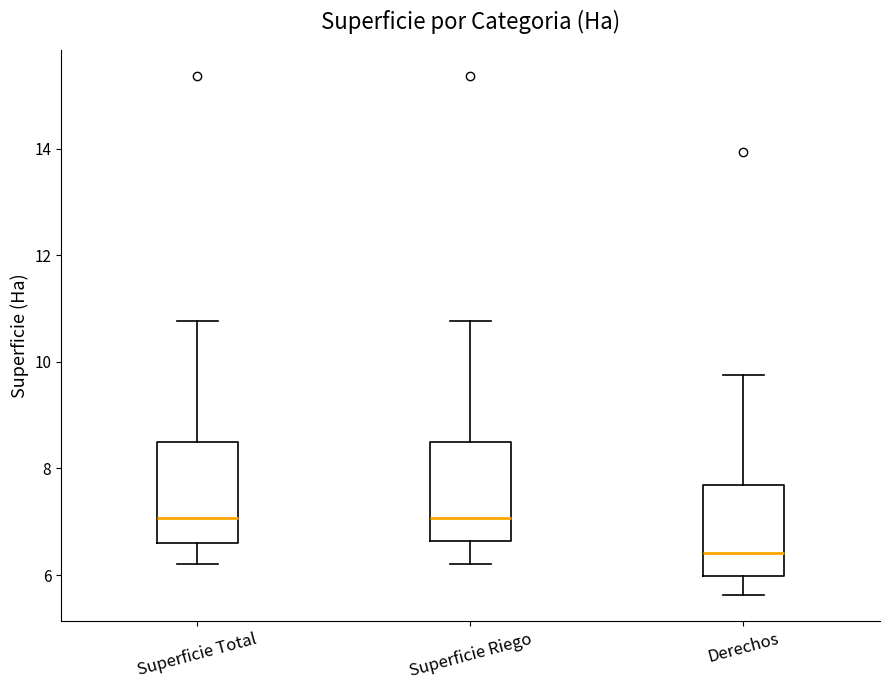

Reading left to right, transcribe this box plot: for each box, give where its median line is, the range the box spans, and where its two whiskers end, as read against the y-axis. The values are not printed on the chart, so give them approximately, as read against the axis.

Superficie Total: median 7.0, box 6.6 to 8.4, whiskers 6.2 to 10.8
Superficie Riego: median 7.0, box 6.6 to 8.4, whiskers 6.2 to 10.8
Derechos: median 6.4, box 6.0 to 7.6, whiskers 5.6 to 9.8